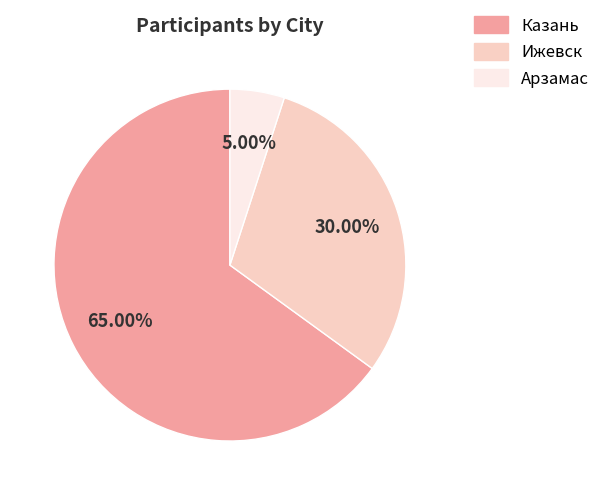

What is the smallest slice in the pie chart?

Арзамас